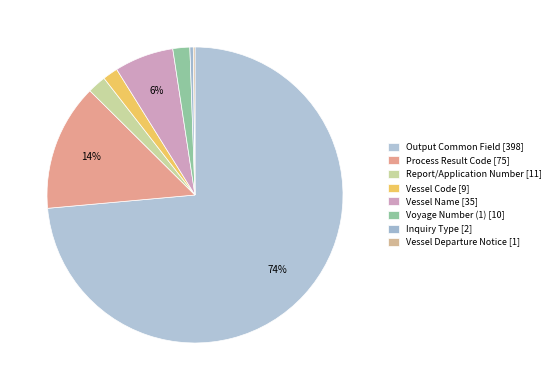

What percentage is the Report/Application Number [11] slice, to the nearest percent?

2%